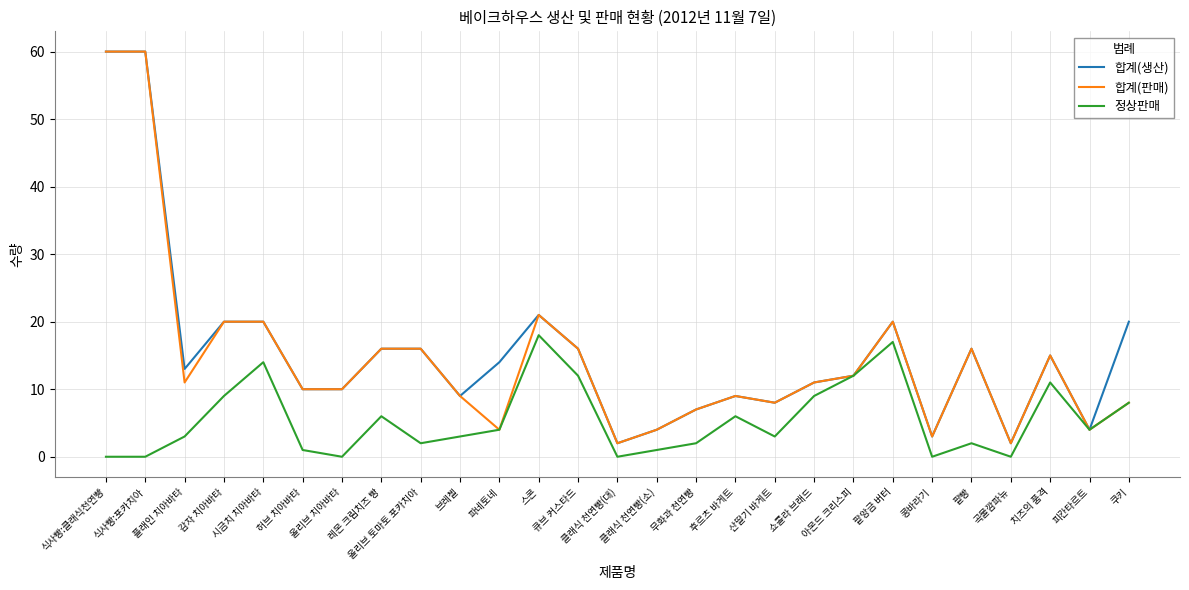

What is the difference between the second highest and minimum values in the 정상판매 series?

17